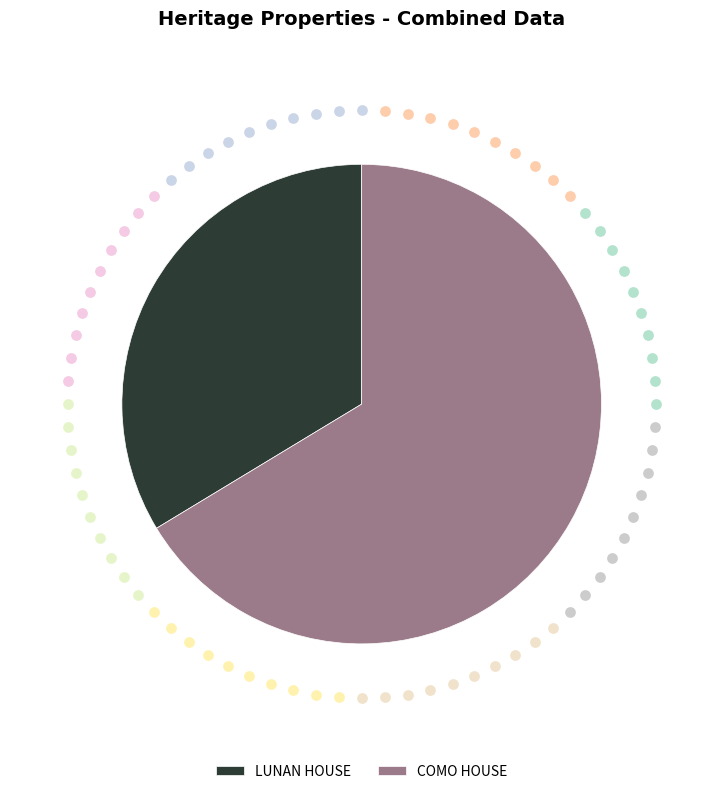

To the nearest percent, what is the average slice percentage?

50%